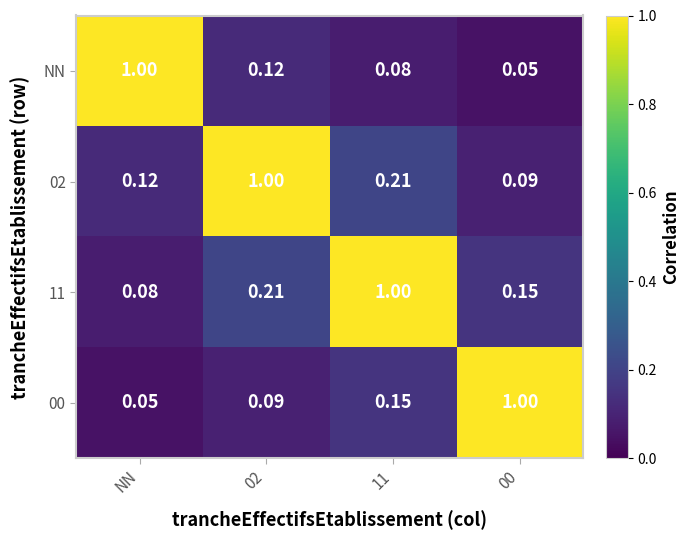

At which label does 00 reach its minimum?

NN